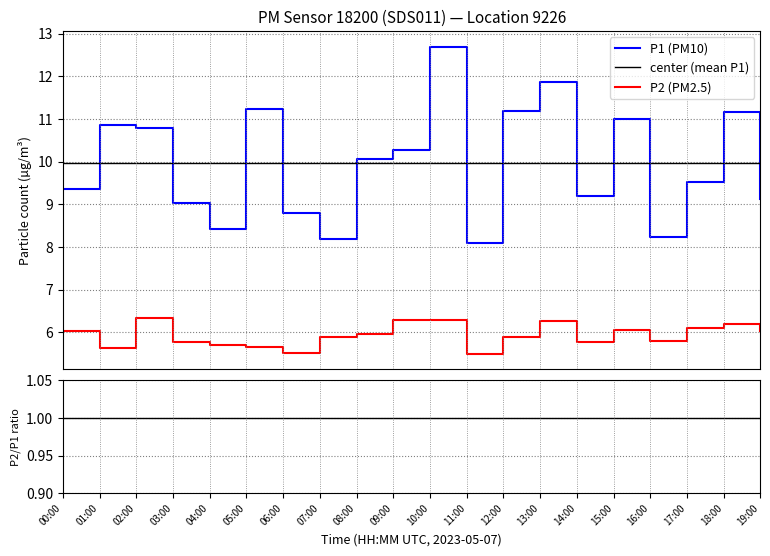

How many interior local peaks does the P2 series have?

4